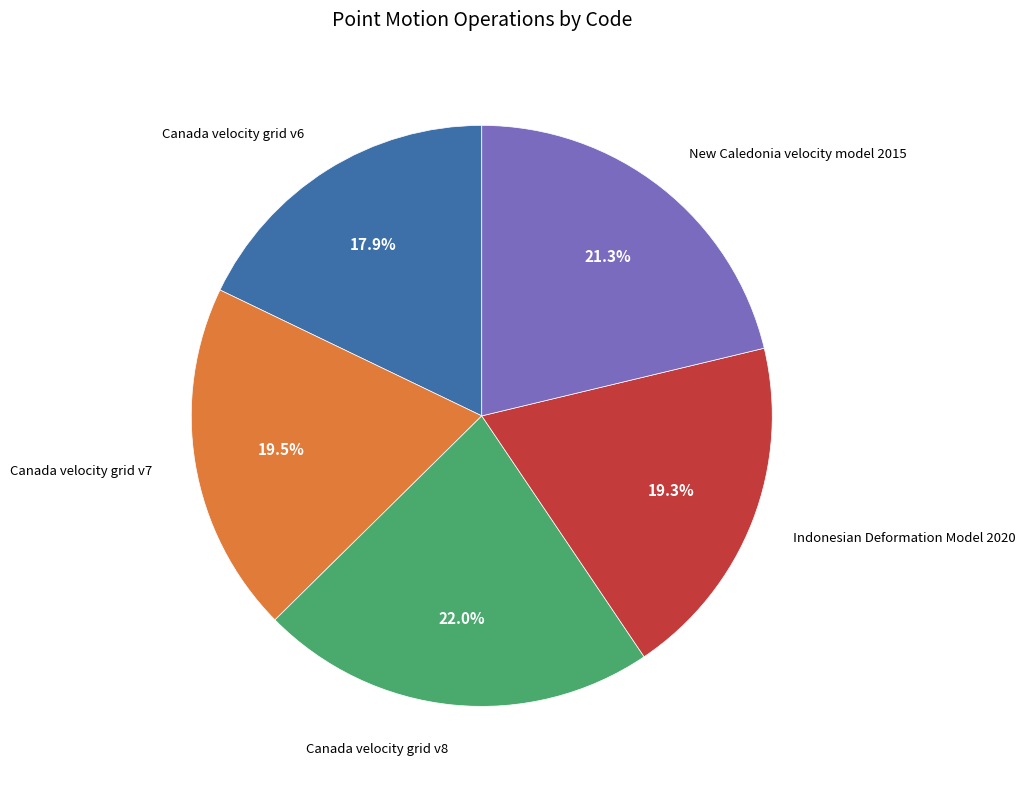

What portion of the pie excludes Canada velocity grid v7?

80.5%